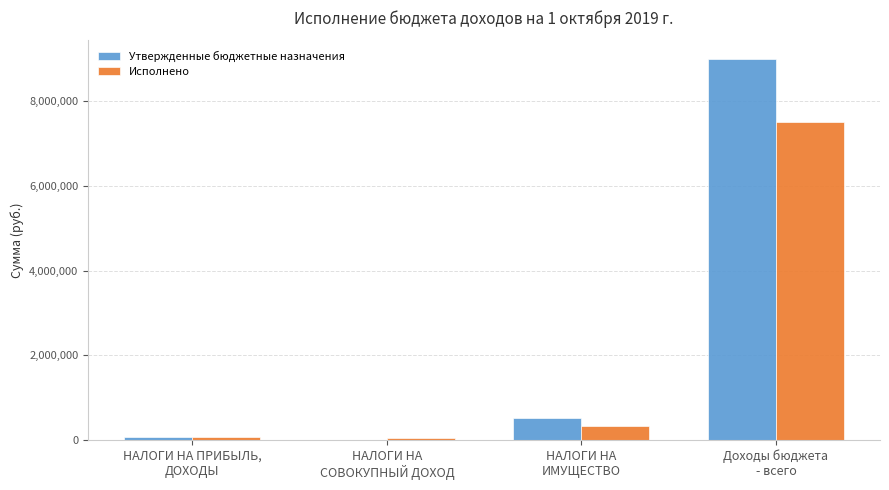

At which label is Утвержденные бюджетные назначения closest to 4497678?

НАЛОГИ НА
ИМУЩЕСТВО